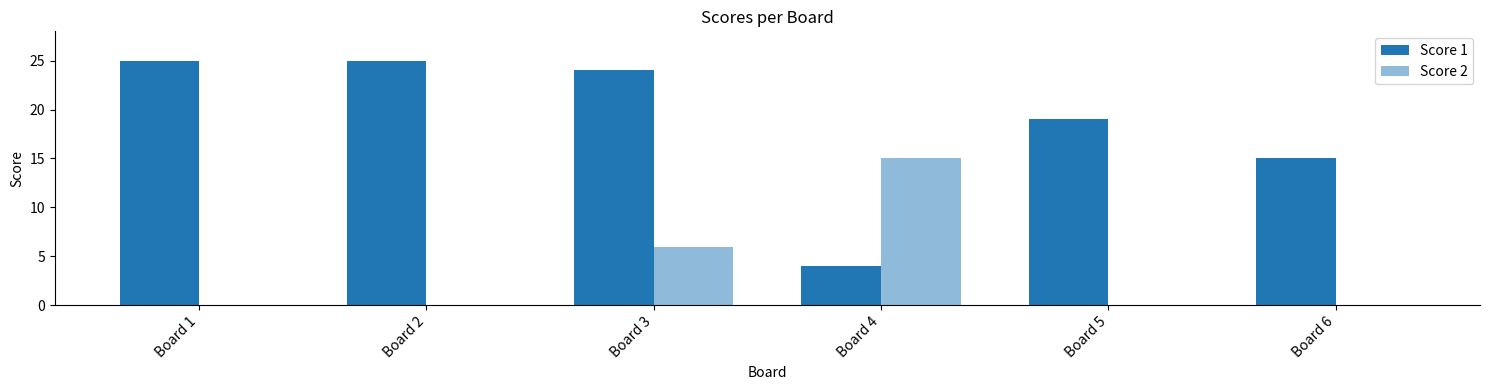

Does the chart contain stacked bars?

No